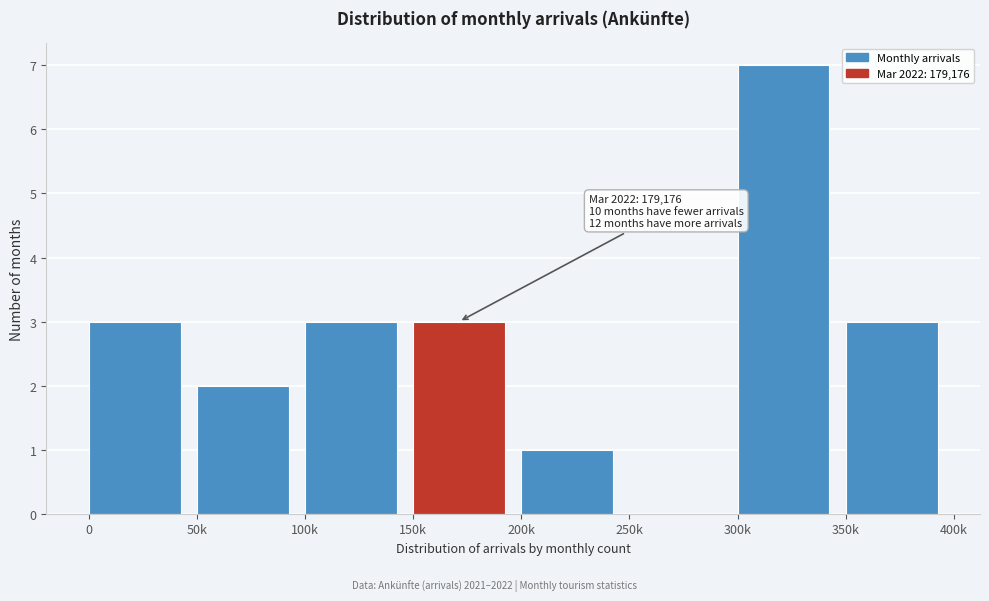

Reading left to right, extract all data points from this chart.

0=3	50k=2	100k=3	150k=3	200k=1	250k=0	300k=7	350k=3